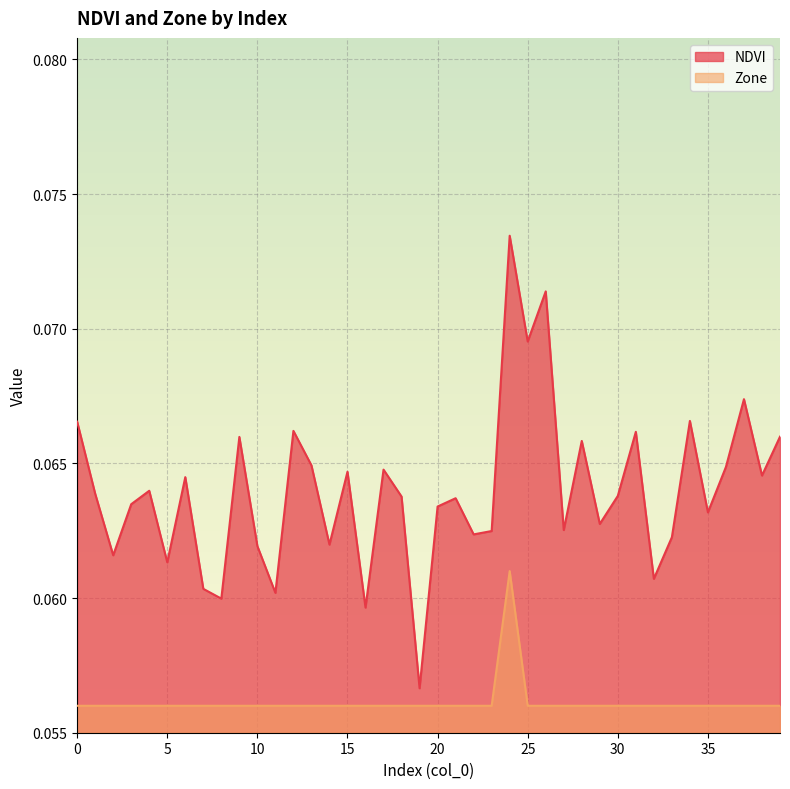

Reading left to right, extract all data points from this chart.

NDVI: 0=0.1	1=0.1	2=0.1	3=0.1	4=0.1	5=0.1	6=0.1	7=0.1	8=0.1	9=0.1	10=0.1	11=0.1	12=0.1	13=0.1	14=0.1	15=0.1	16=0.1	17=0.1	18=0.1	19=0.1	20=0.1	21=0.1	22=0.1	23=0.1	24=0.1	25=0.1	26=0.1	27=0.1	28=0.1	29=0.1	30=0.1	31=0.1	32=0.1	33=0.1	34=0.1	35=0.1	36=0.1	37=0.1	38=0.1	39=0.1
Zone: 0=0.1	1=0.1	2=0.1	3=0.1	4=0.1	5=0.1	6=0.1	7=0.1	8=0.1	9=0.1	10=0.1	11=0.1	12=0.1	13=0.1	14=0.1	15=0.1	16=0.1	17=0.1	18=0.1	19=0.1	20=0.1	21=0.1	22=0.1	23=0.1	24=0.1	25=0.1	26=0.1	27=0.1	28=0.1	29=0.1	30=0.1	31=0.1	32=0.1	33=0.1	34=0.1	35=0.1	36=0.1	37=0.1	38=0.1	39=0.1